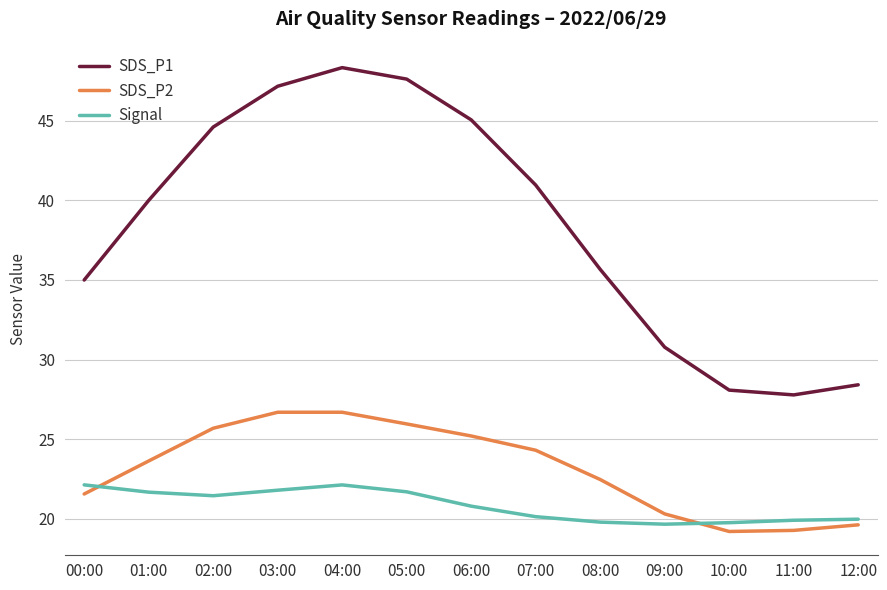

Which series has the widest spread of values?

SDS_P1